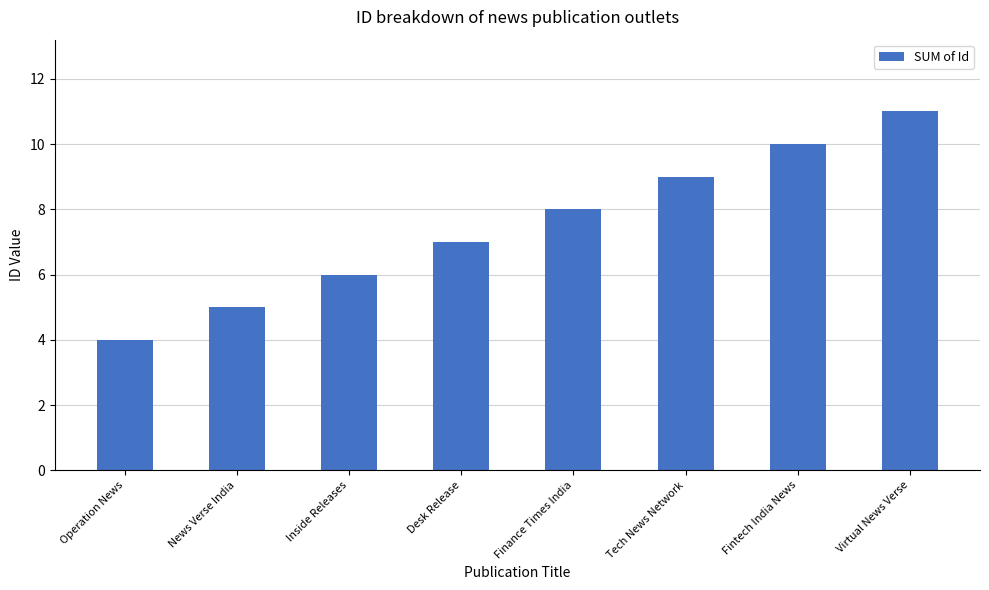

What position from the right is Fintech India News?

2